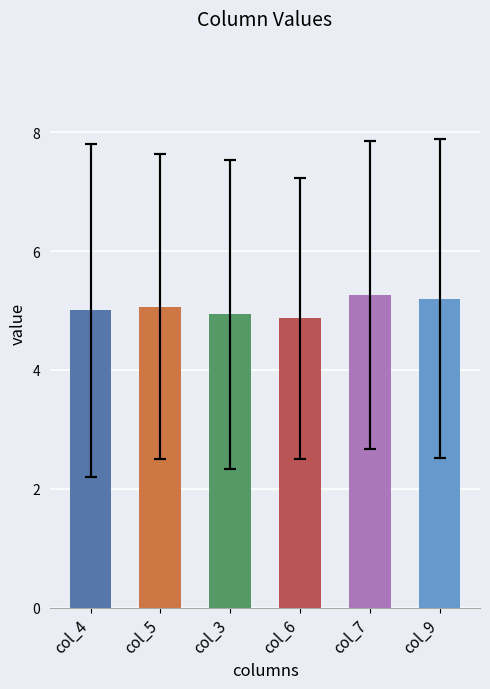

Count the number of data series in this chart.

1